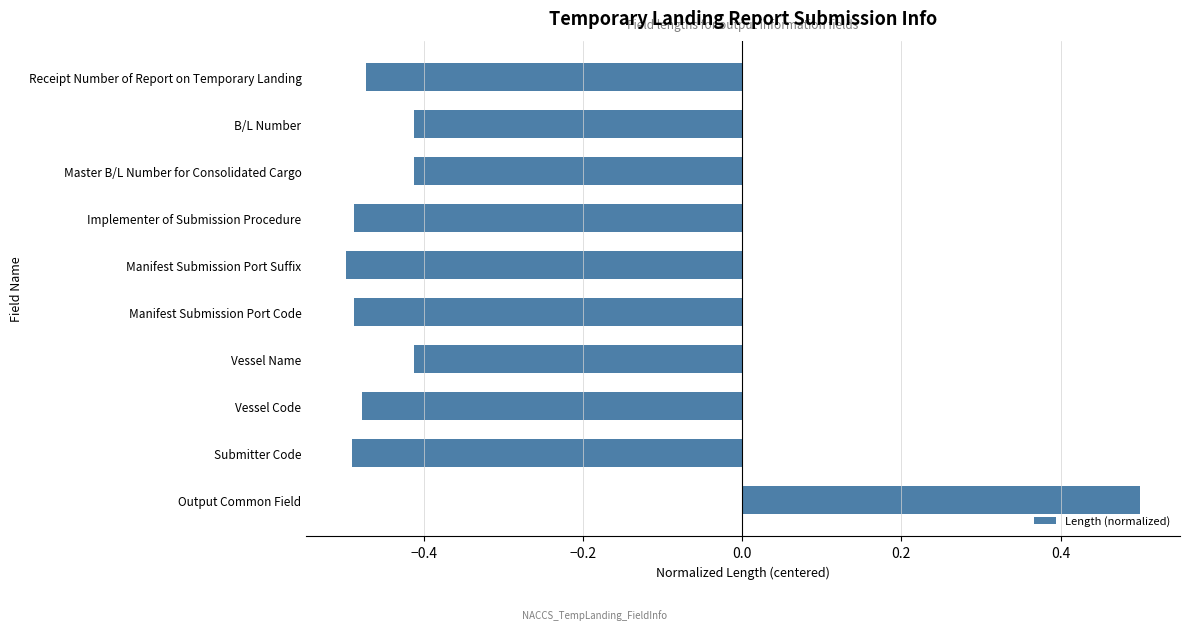

What is the greatest value displayed?

0.5